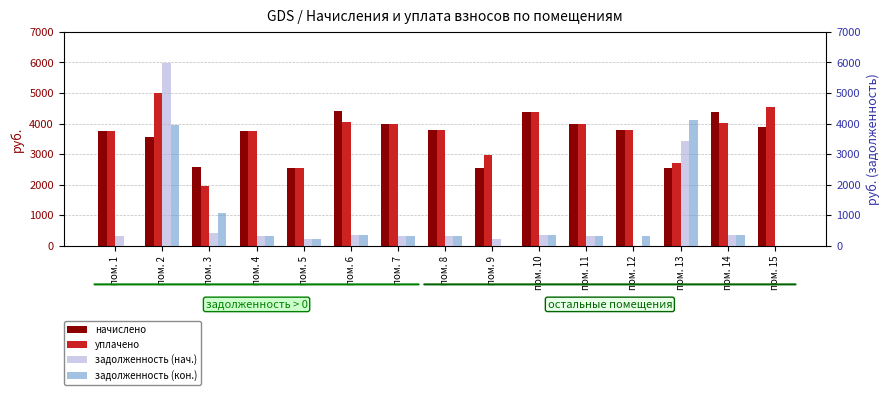

Reading left to right, what are all the values shown in this chart?

начислено: пом. 1=3773.2	пом. 2=3561.8	пом. 3=2593.1	пом. 4=3773.2	пом. 5=2534.9	пом. 6=4414.1	пом. 7=3991.7	пом. 8=3780.4	пом. 9=2542.1	пом. 10=4384.9	пом. 11=3998.9	пом. 12=3780.4	пом. 13=2542.1	пом. 14=4384.9	пом. 15=3904.2
уплачено: пом. 1=3773.2	пом. 2=5000.7	пом. 3=1944.3	пом. 4=3773.2	пом. 5=2534.9	пом. 6=4046.2	пом. 7=3991.7	пом. 8=3780.4	пом. 9=2965.7	пом. 10=4384.9	пом. 11=4000.5	пом. 12=3780.4	пом. 13=2700.0	пом. 14=4019.5	пом. 15=4554.9
задолженность (нач.): пом. 1=314.4	пом. 2=5981.7	пом. 3=432.2	пом. 4=314.4	пом. 5=211.2	пом. 6=367.8	пом. 7=332.6	пом. 8=315.0	пом. 9=211.8	пом. 10=365.4	пом. 11=333.2	пом. 12=0.0	пом. 13=3433.6	пом. 14=365.4	пом. 15=0.0
задолженность (кон.): пом. 1=0.0	пом. 2=3951.8	пом. 3=1086.6	пом. 4=314.4	пом. 5=211.2	пом. 6=367.8	пом. 7=332.6	пом. 8=315.0	пом. 9=0.0	пом. 10=365.4	пом. 11=331.1	пом. 12=315.0	пом. 13=4124.2	пом. 14=365.4	пом. 15=0.0